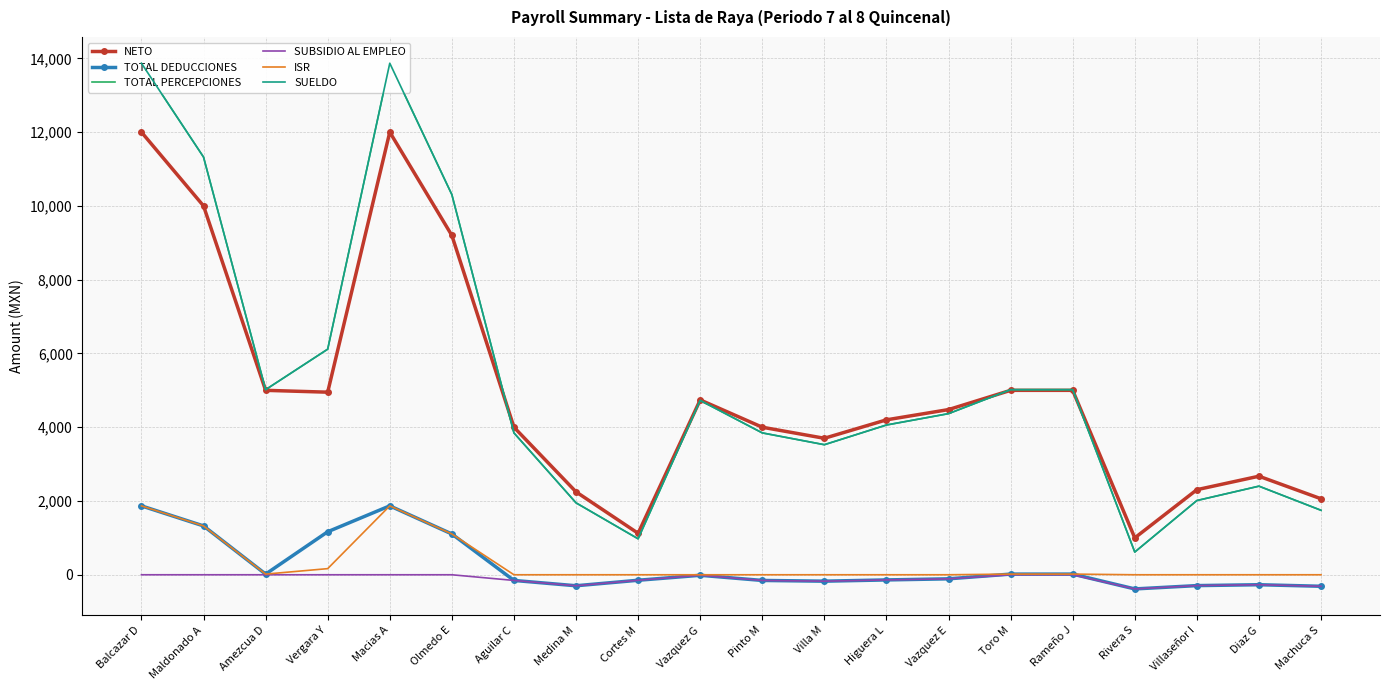

What is the difference between the highest and lowest values at Amezcua D?

5018